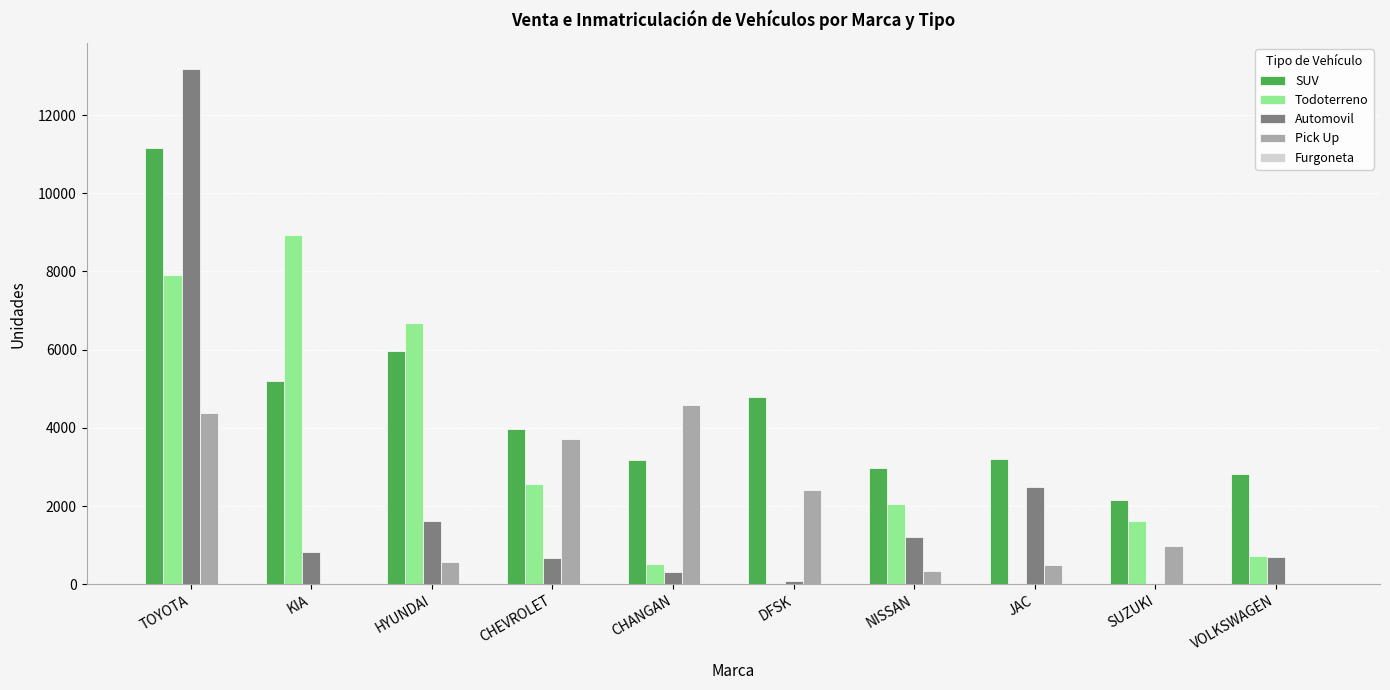

What is the total value across all series at JAC?

6202